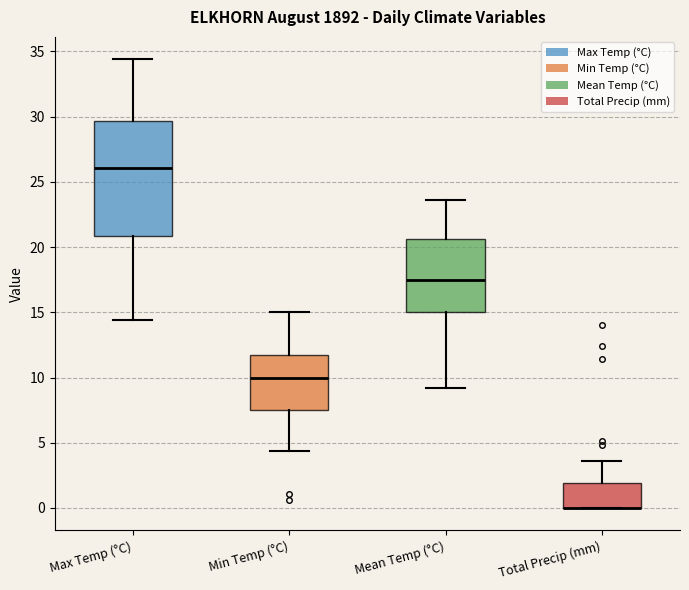

Reading left to right, transcribe this box plot: for each box, give where its median line is, the range the box spans, and where its two whiskers end, as read against the y-axis. The values are not printed on the chart, so give them approximately, as read against the axis.

Max Temp (°C): median 26.0, box 21.0 to 29.5, whiskers 14.5 to 34.5
Min Temp (°C): median 10.0, box 7.5 to 11.5, whiskers 4.5 to 15.0
Mean Temp (°C): median 17.5, box 15.0 to 20.5, whiskers 9.0 to 23.5
Total Precip (mm): median 0.0 (drawn on the box's lower edge), box 0.0 to 2.0, whiskers 0.0 to 3.5